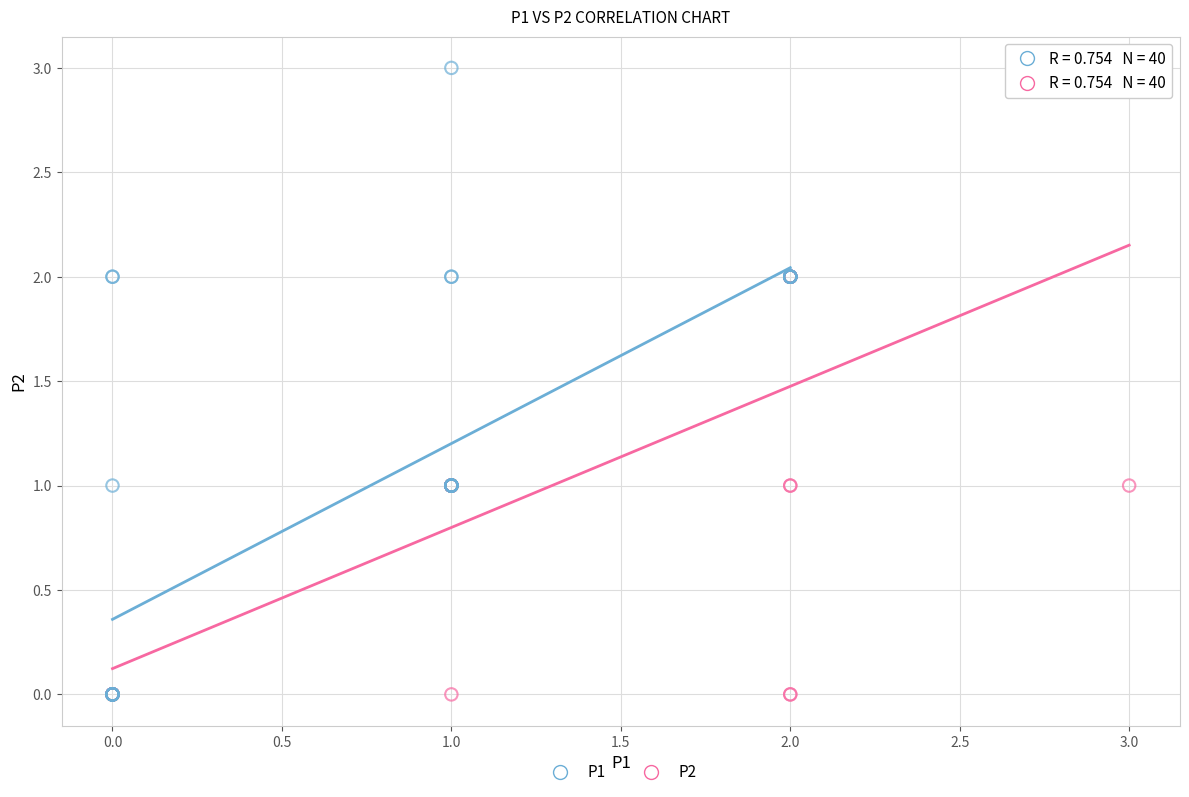

What are all the series names shown in the legend?

P1, P2